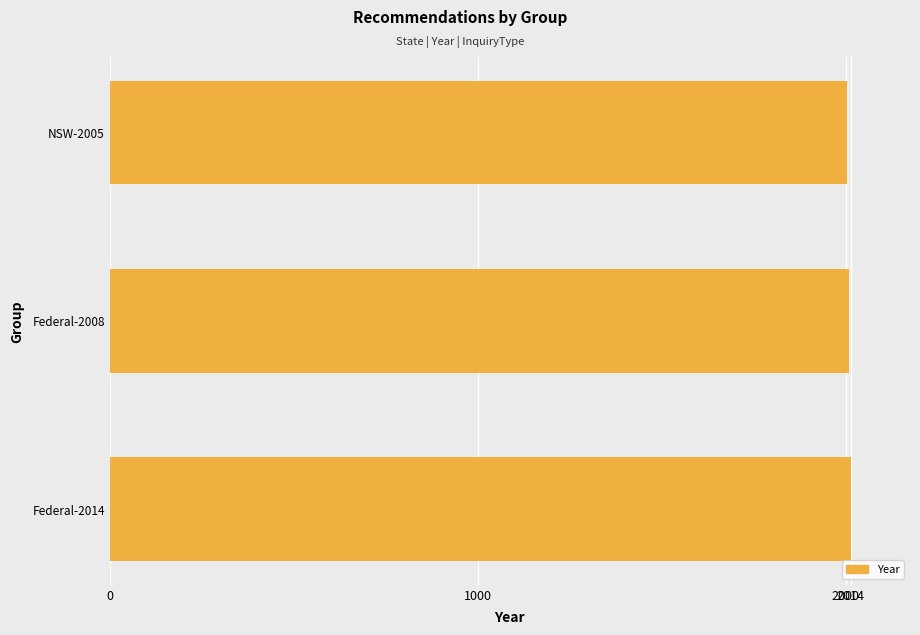

True or false: the data shows 3376 at Federal-2008.

False